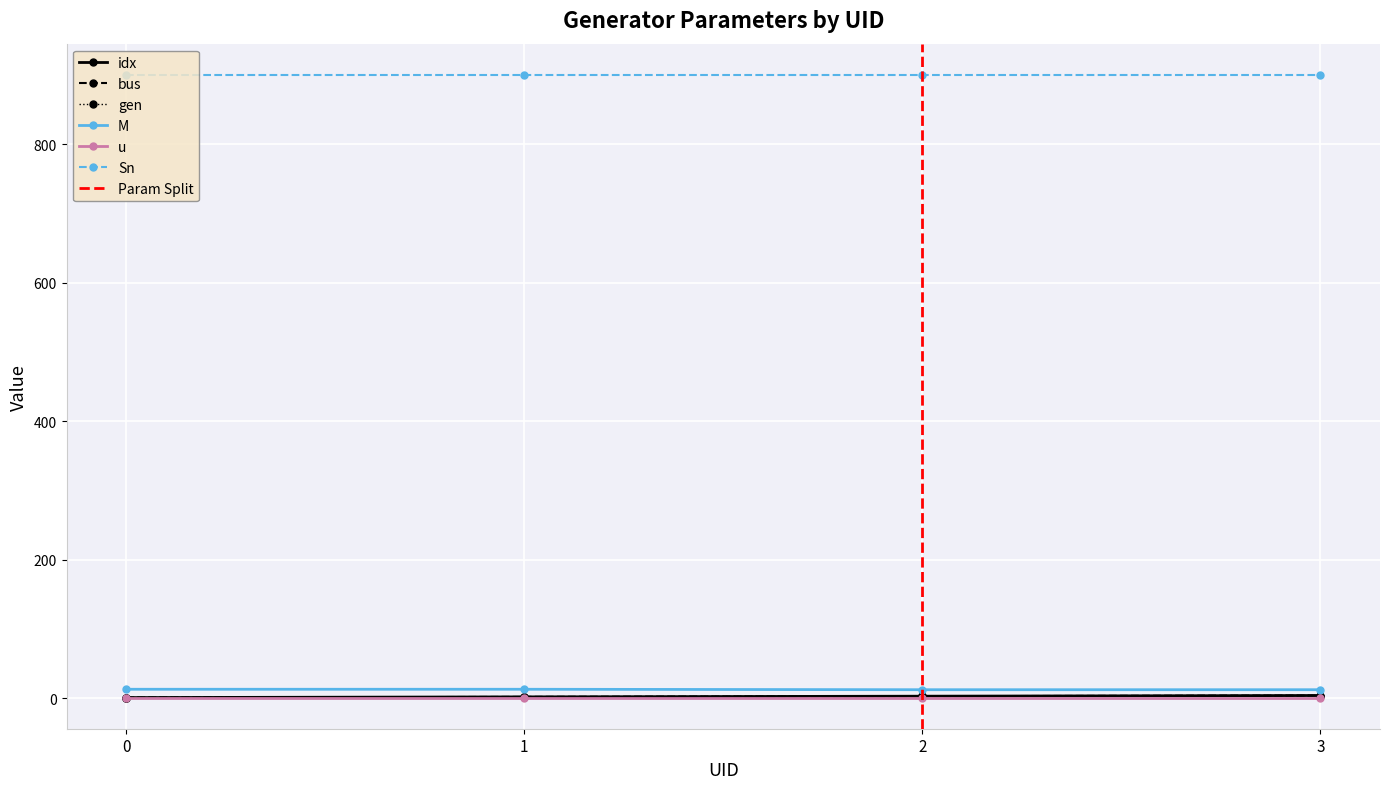

The M series shows 16.6 at 2. True or false?

False